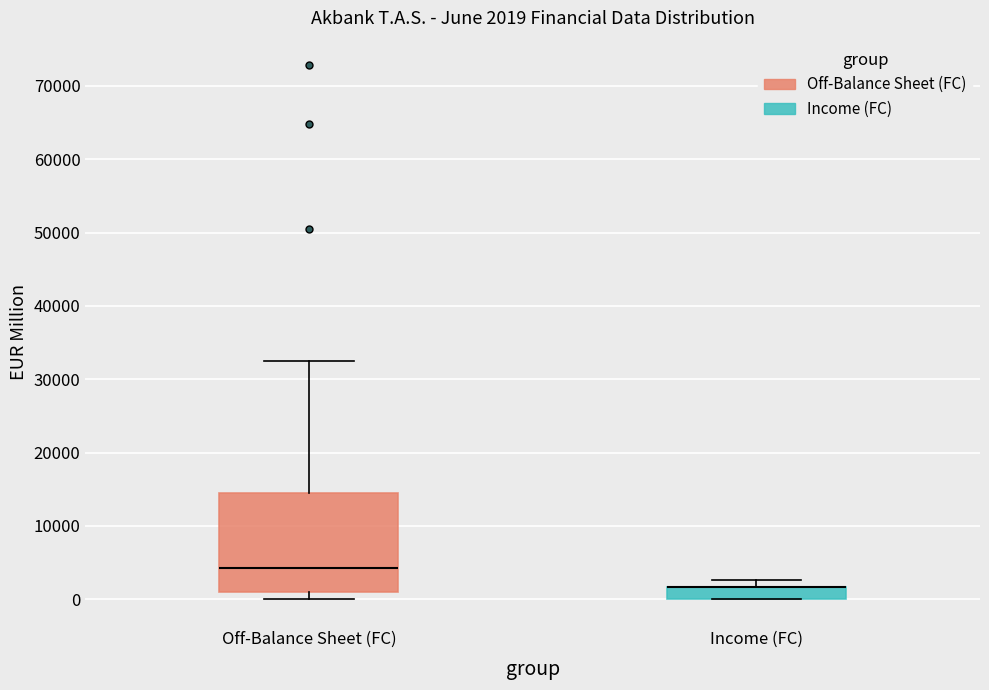

Comparing the boxes themselves (not the whiskers), which one is the tallest?

Off-Balance Sheet (FC)